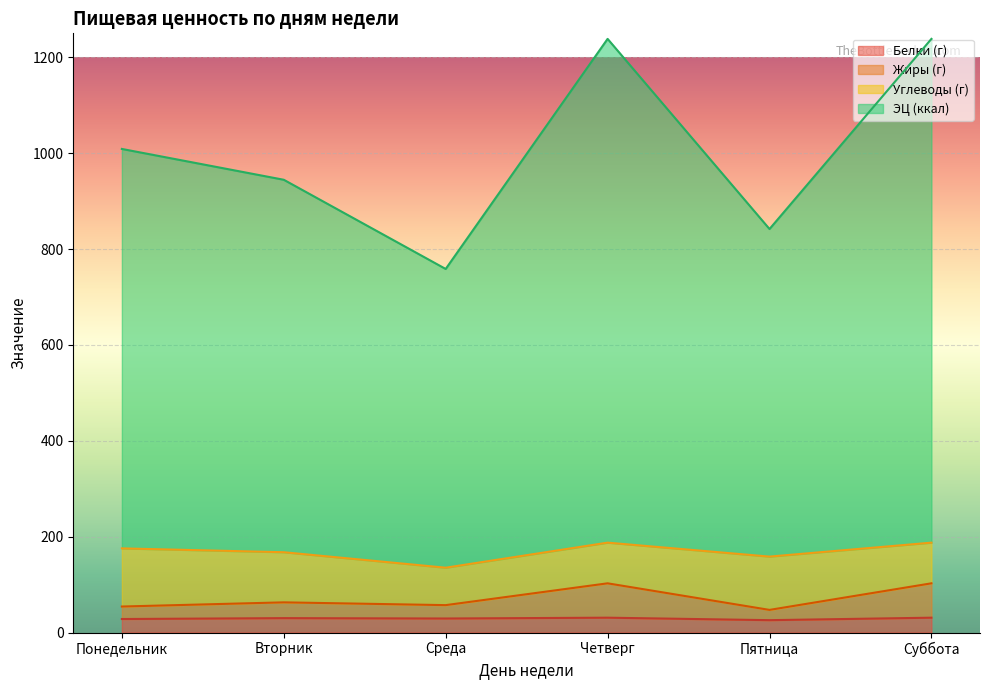

At which label does Белки (г) reach its peak?

Четверг